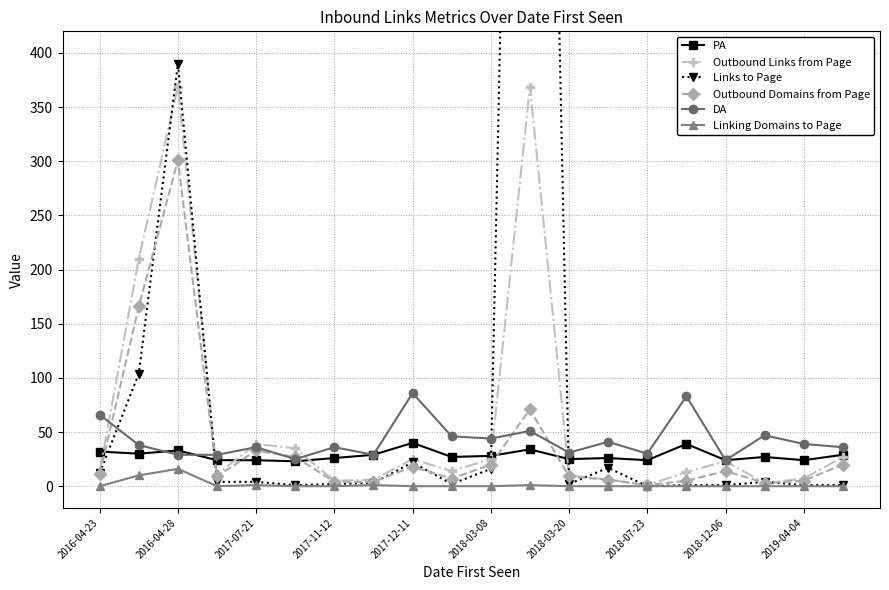

What position from the left is 11?

12